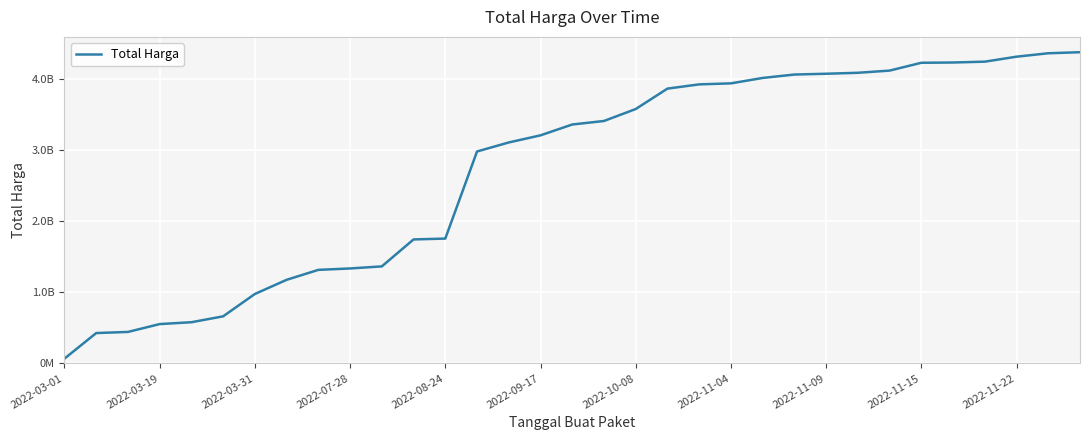

Does the chart display data point markers on the line(s)?

No